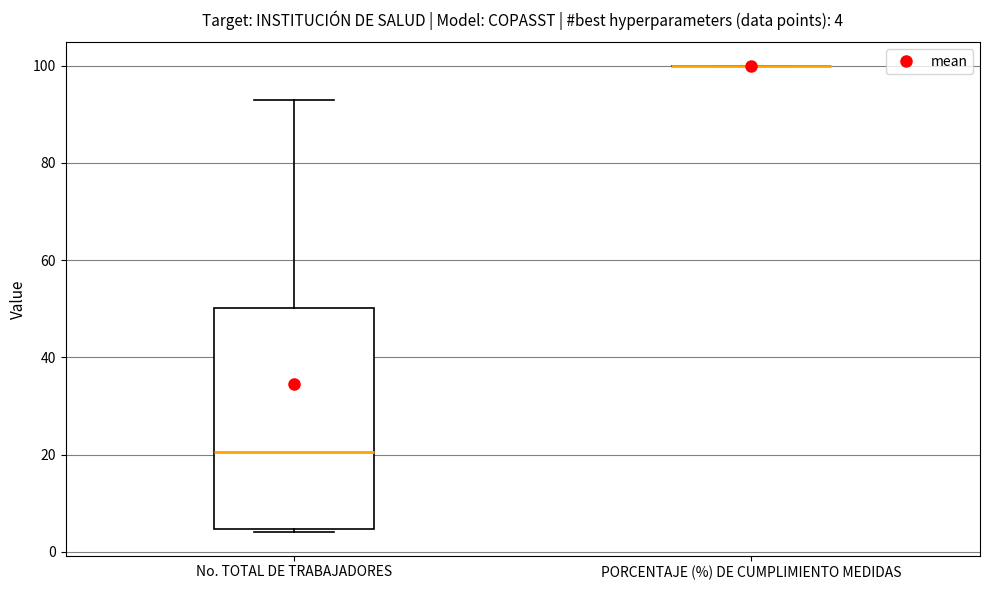

Comparing the boxes themselves (not the whiskers), which one is the tallest?

No. TOTAL DE TRABAJADORES